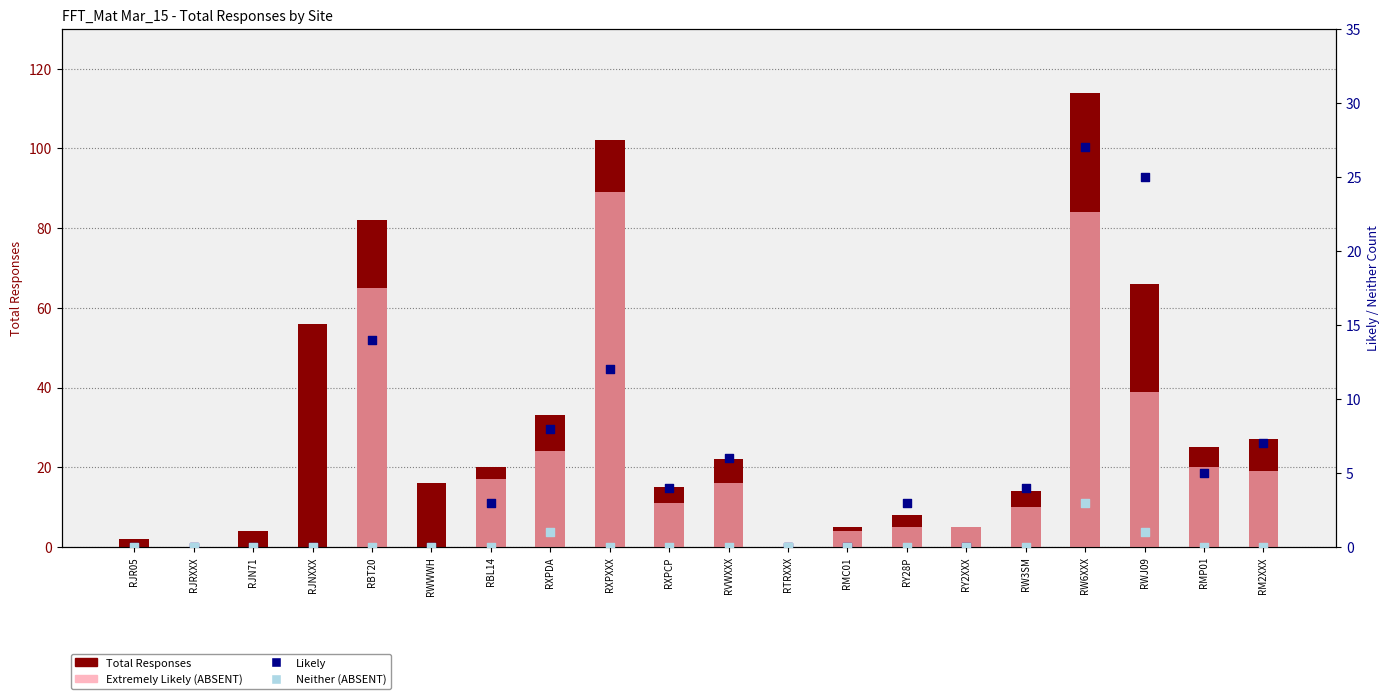

Is the value of Total Responses at RJN71 greater than the value of Extremely Likely at RY2XXX?

No